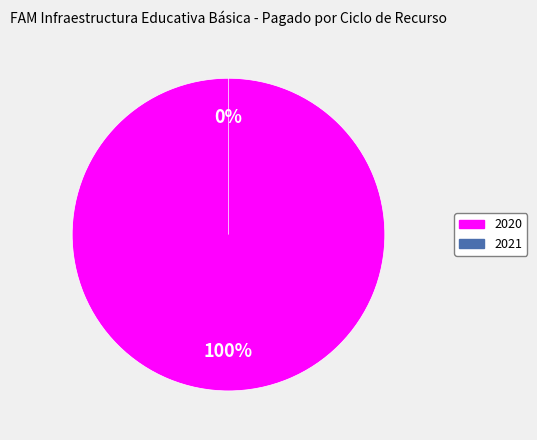

What percentage is the 2020 slice, to the nearest percent?

100%